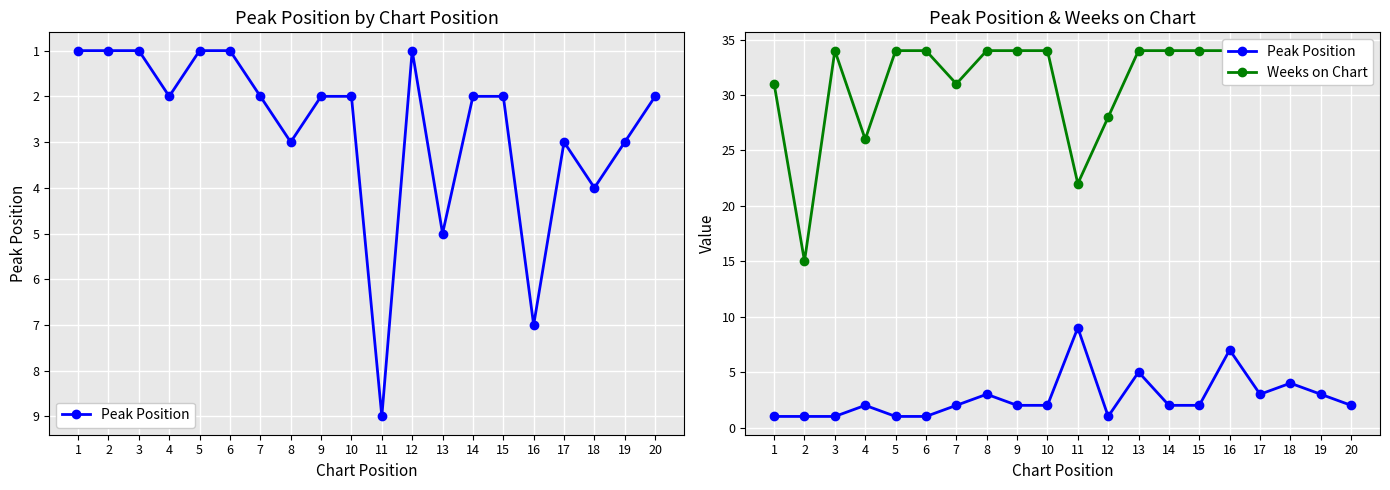

What are all the series names shown in the legend?

Peak Position, Weeks on Chart